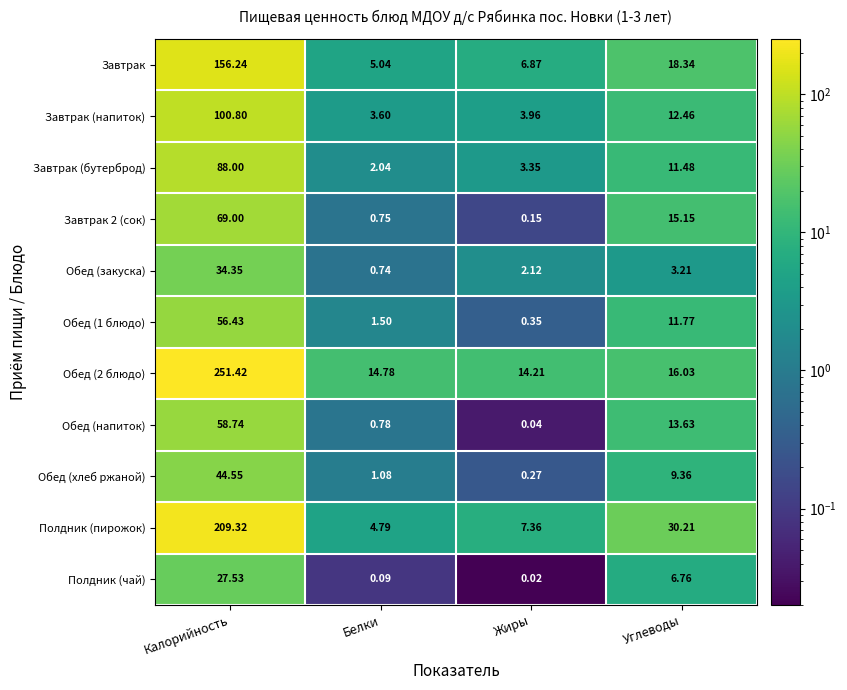

What is the spread (max minus min) of values at Жиры?

14.2